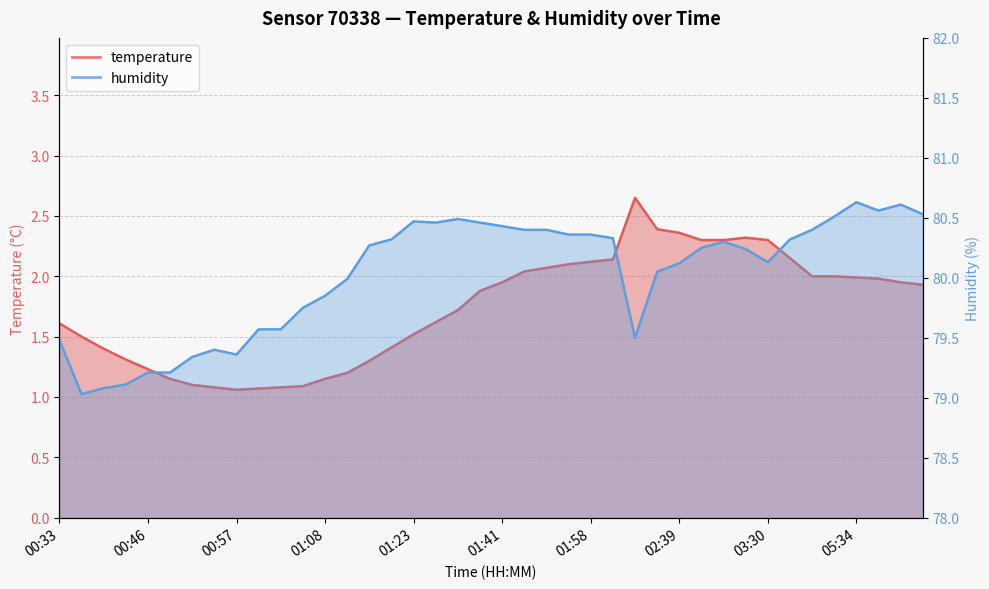

True or false: humidity and temperature intersect in this chart.

False